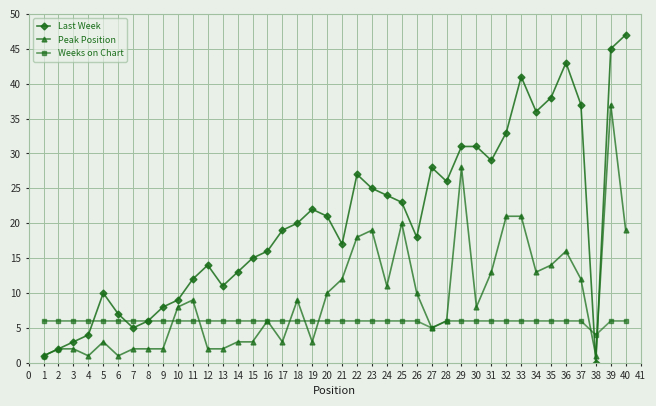

True or false: Weeks on Chart has a value of 1 at 4.

False